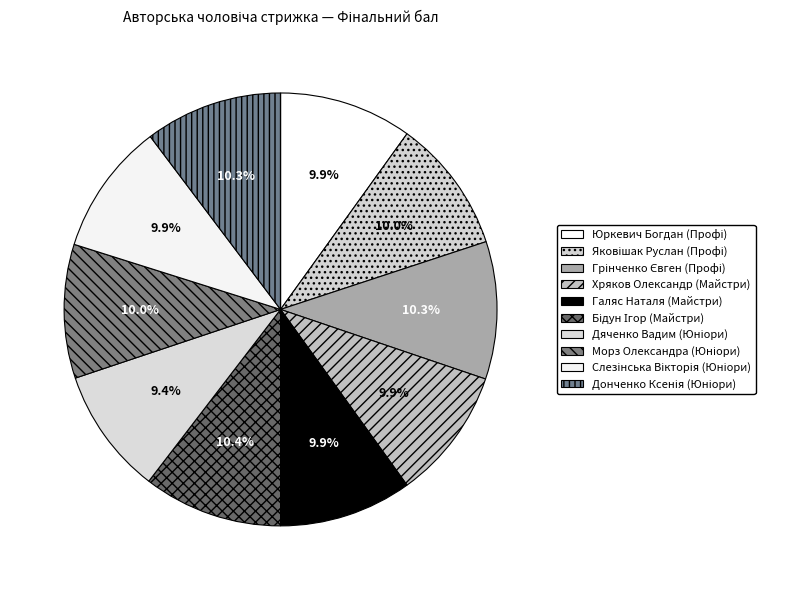

Count the number of slices in the pie.

10